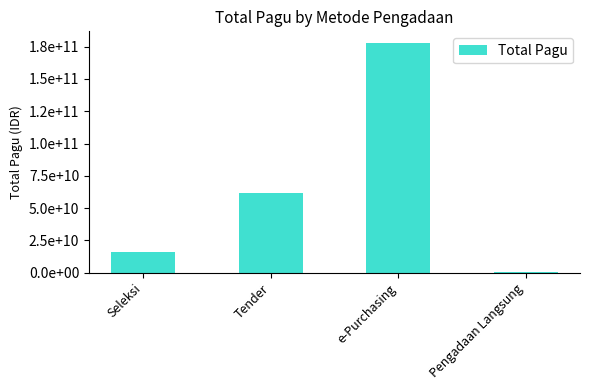

What is the average value?

64010460612